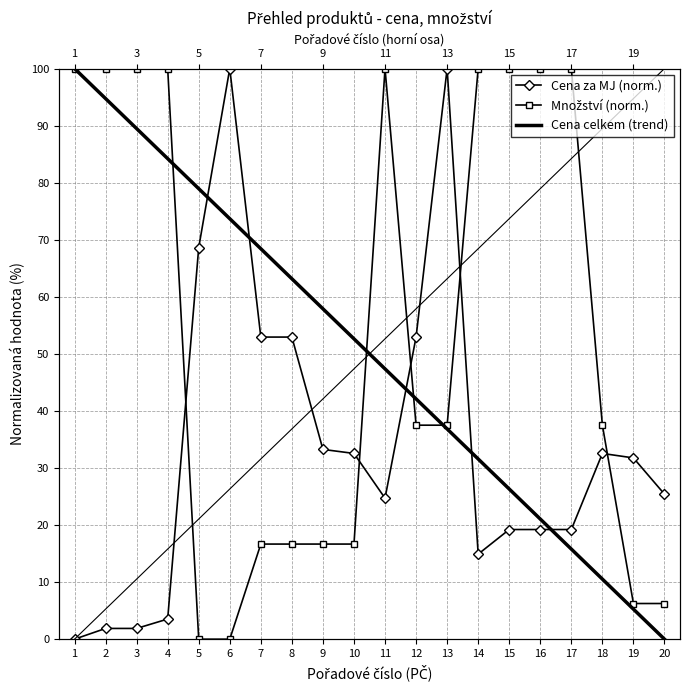

Reading left to right, list all the values displayed in this chart.

Cena za MJ: 1=0.0	2=1.9	3=1.9	4=3.5	5=68.6	6=100.0	7=52.9	8=52.9	9=33.3	10=32.5	11=24.7	12=52.9	13=100.0	14=14.9	15=19.2	16=19.2	17=19.2	18=32.5	19=31.8	20=25.4
Množství: 1=100.0	2=100.0	3=100.0	4=100.0	5=0.0	6=0.0	7=16.7	8=16.7	9=16.7	10=16.7	11=100.0	12=37.5	13=37.5	14=100.0	15=100.0	16=100.0	17=100.0	18=37.5	19=6.2	20=6.2